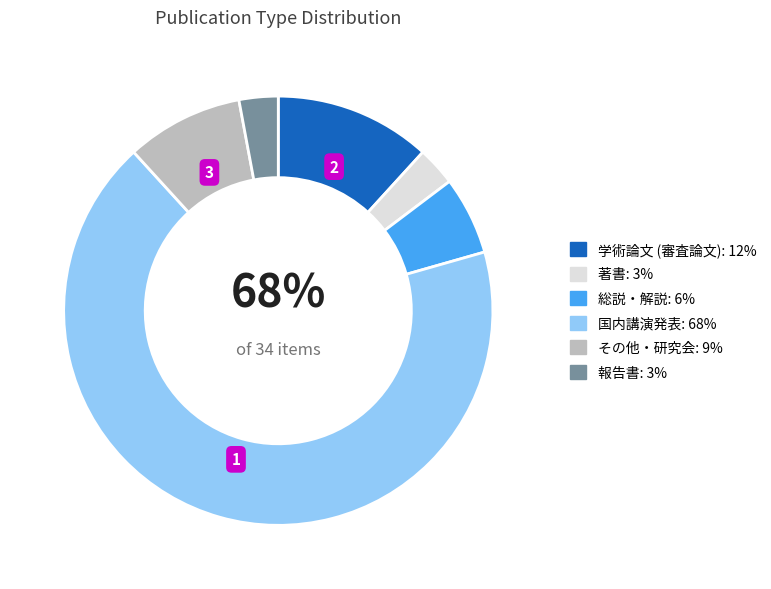

What is the change in value from その他・研究会 to 報告書?

-2